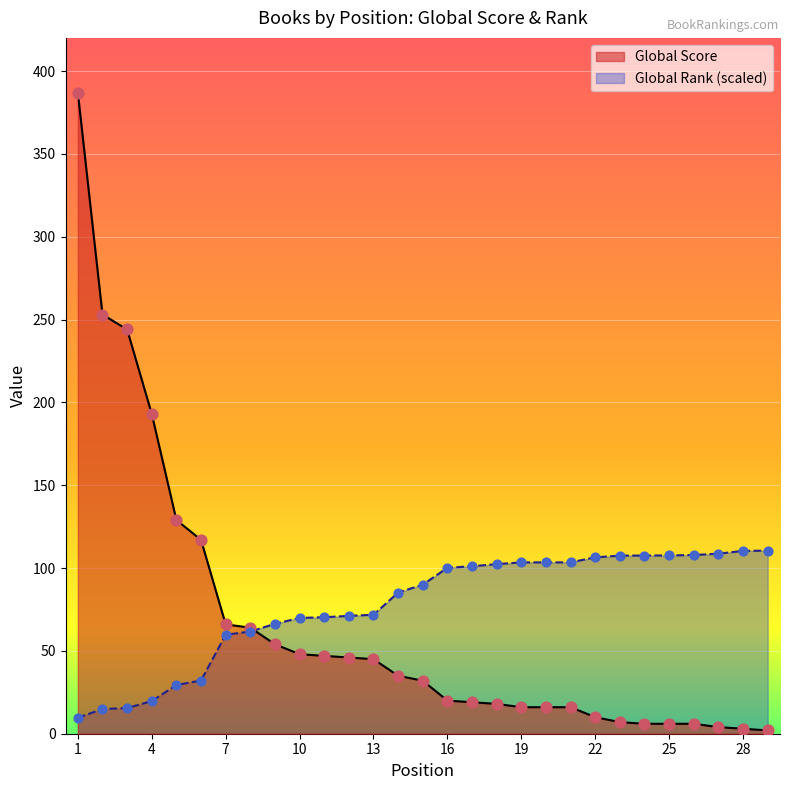

Which series reaches the minimum Y coordinate?

Global Score